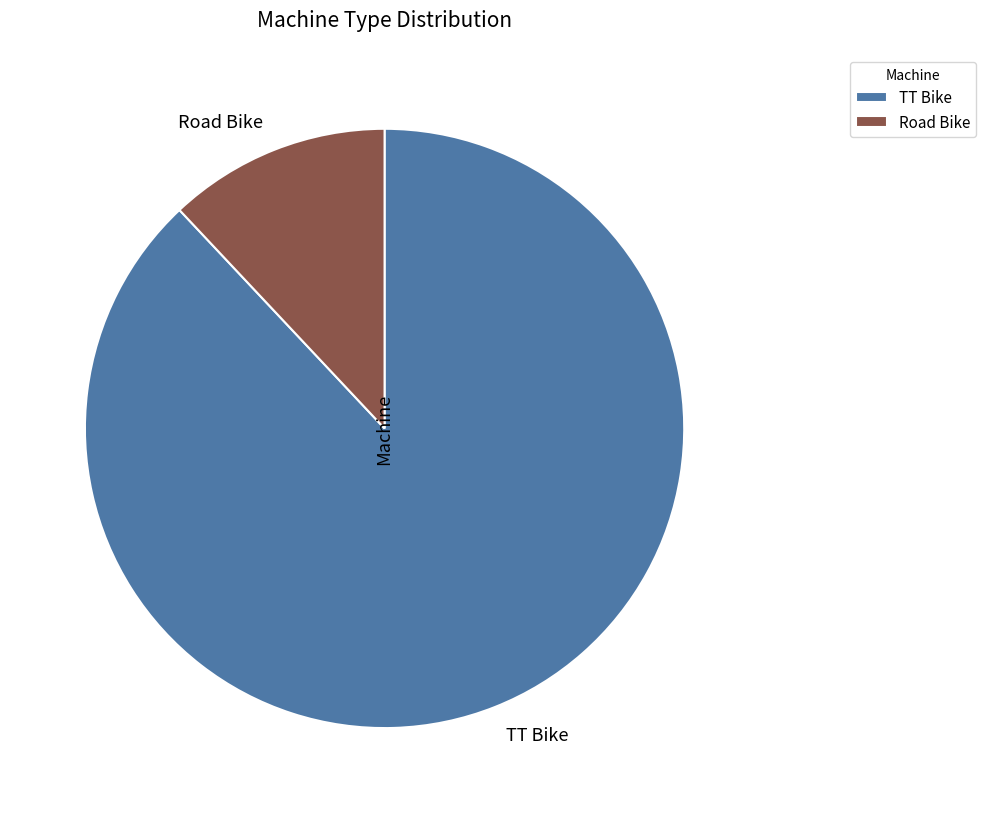

How many segments does this pie chart have?

2